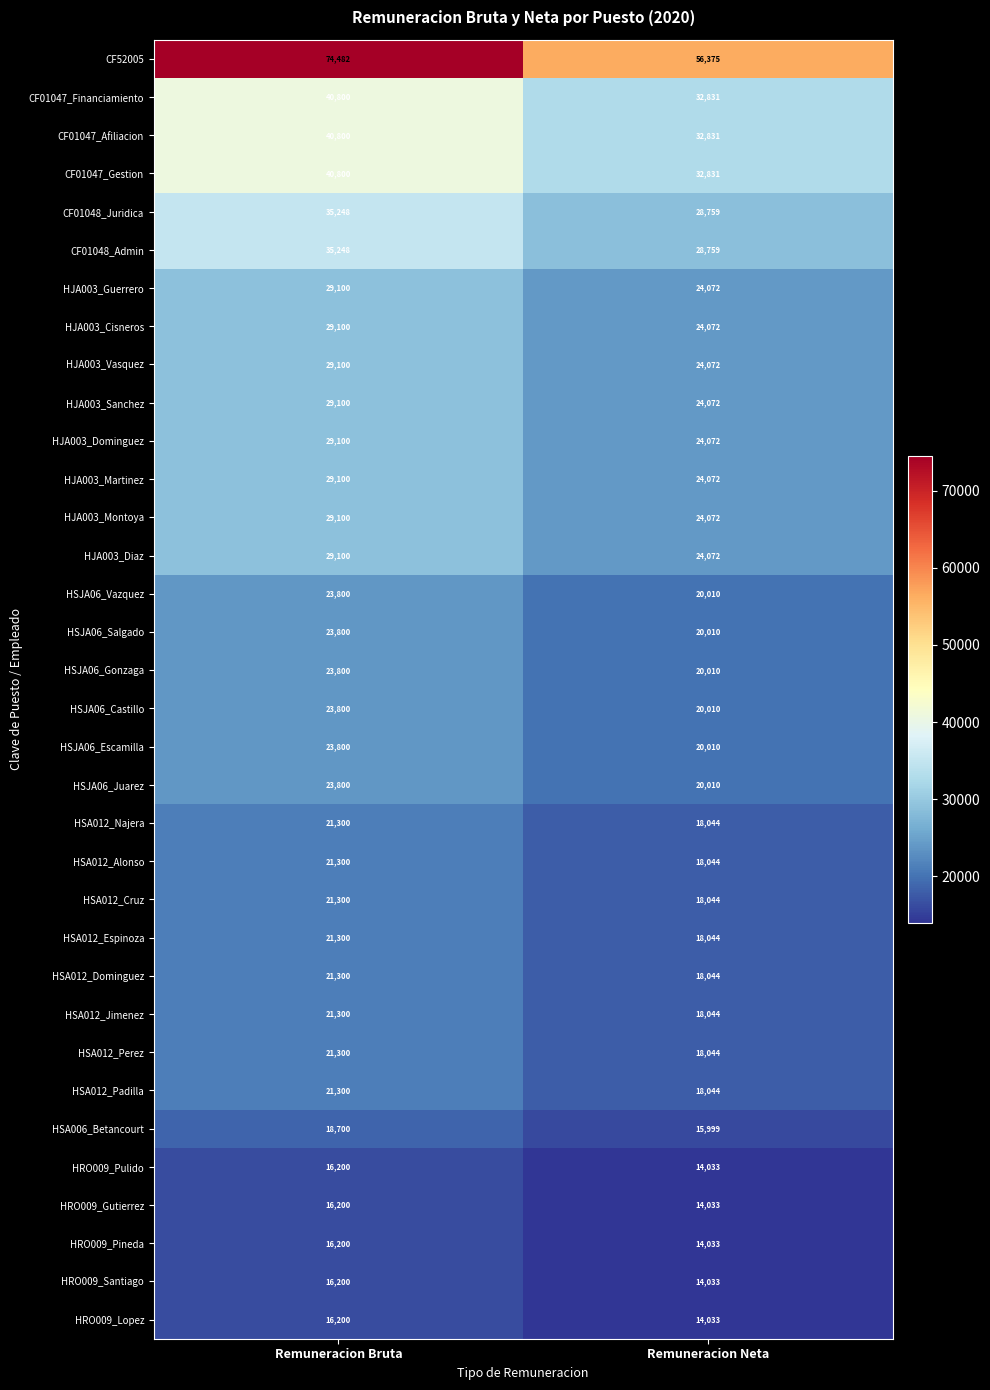

What is the greatest value displayed?

74482